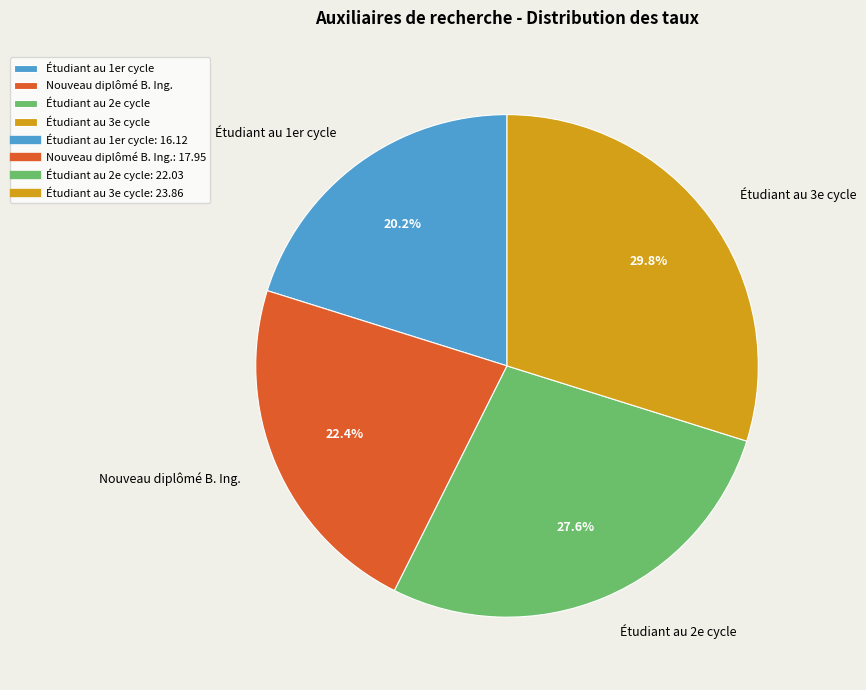

How many segments does this pie chart have?

4